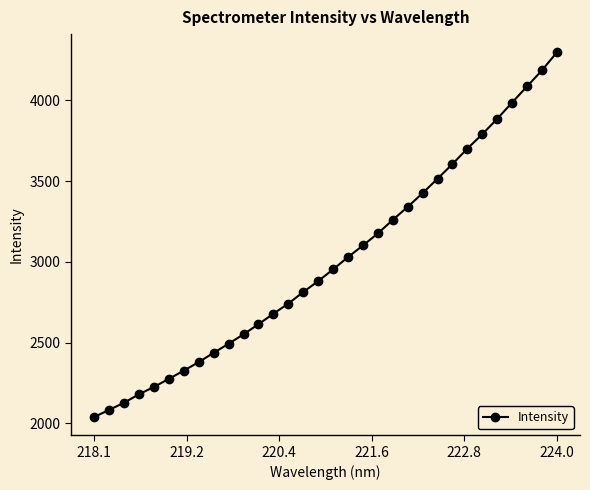

What is the difference between the second highest and second lowest values?

2104.3